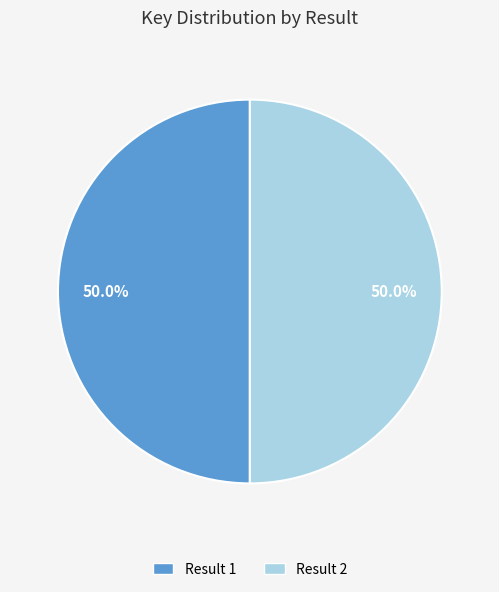

How many slices are in this pie chart?

2